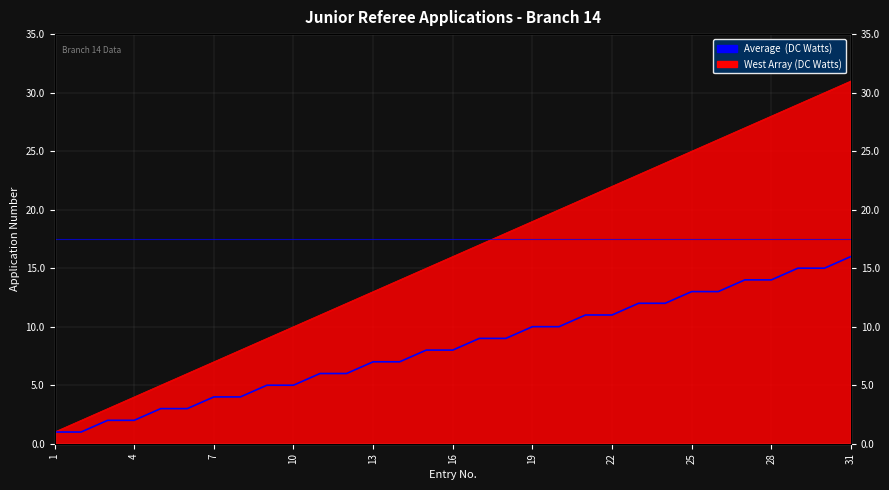

True or false: there are more than 0 points higher than both neighbors.

False